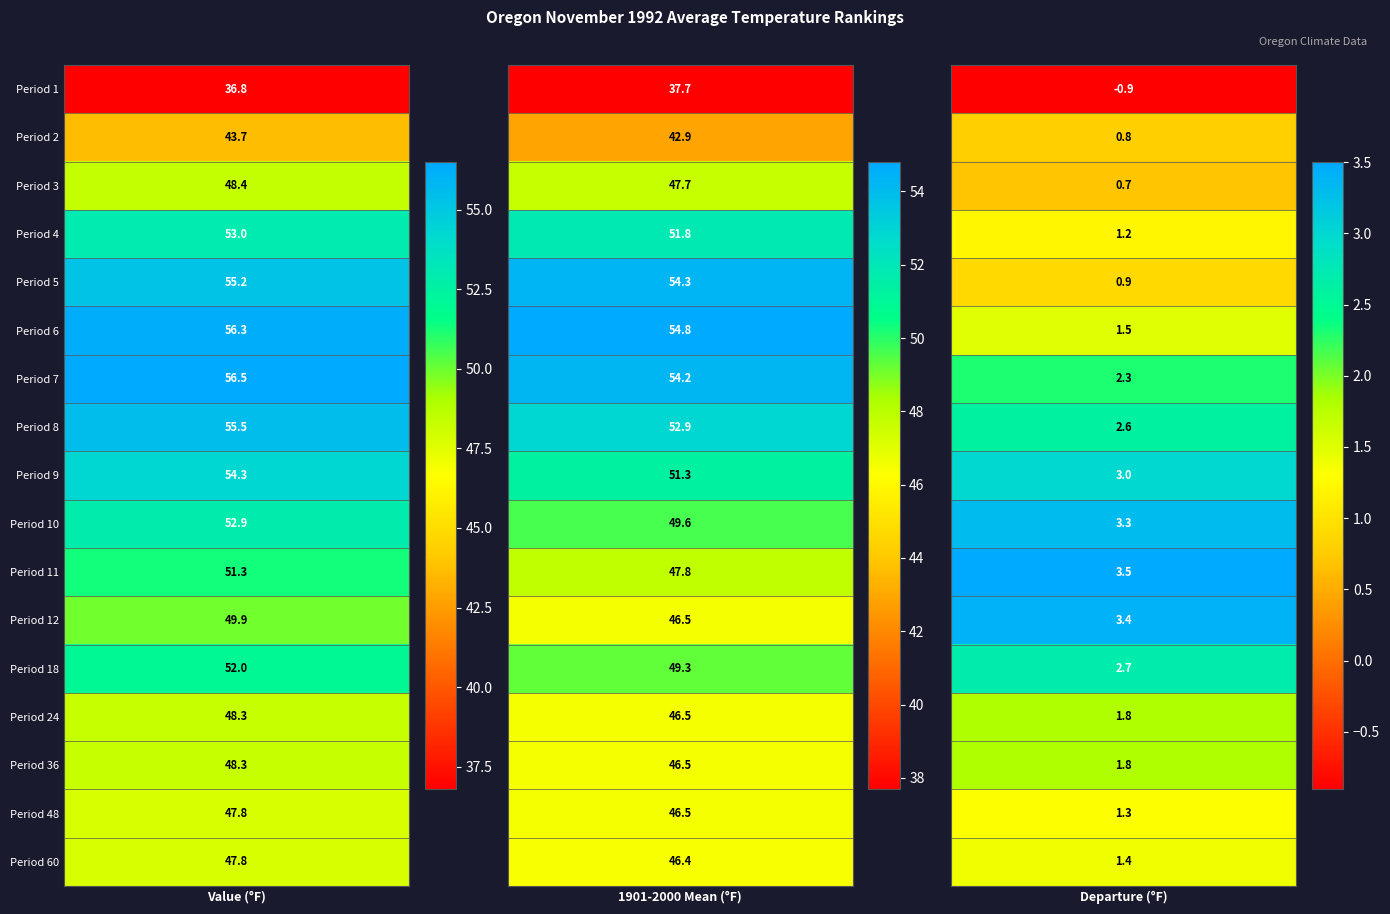

Which category has the lowest value across all series?

Departure